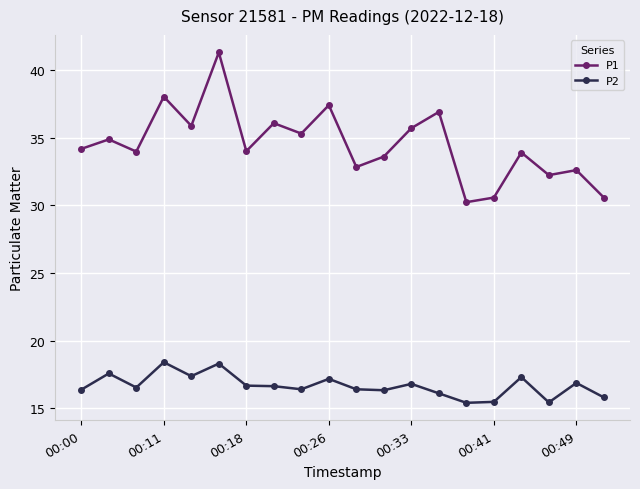

How many distinct data groups are displayed?

2